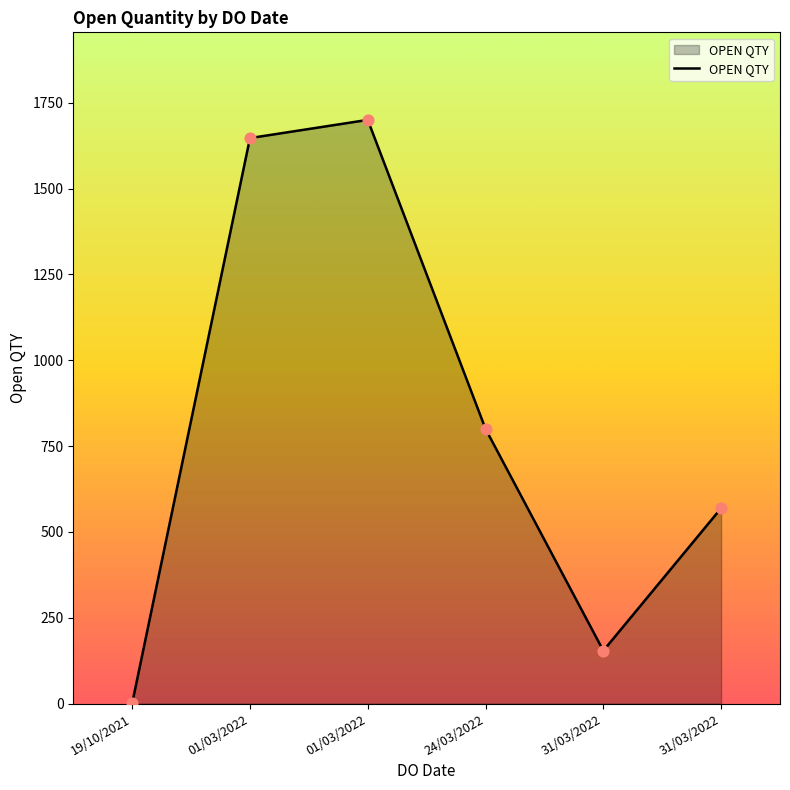

What is the change in value from 01/03/2022 to 31/03/2022?

-1546